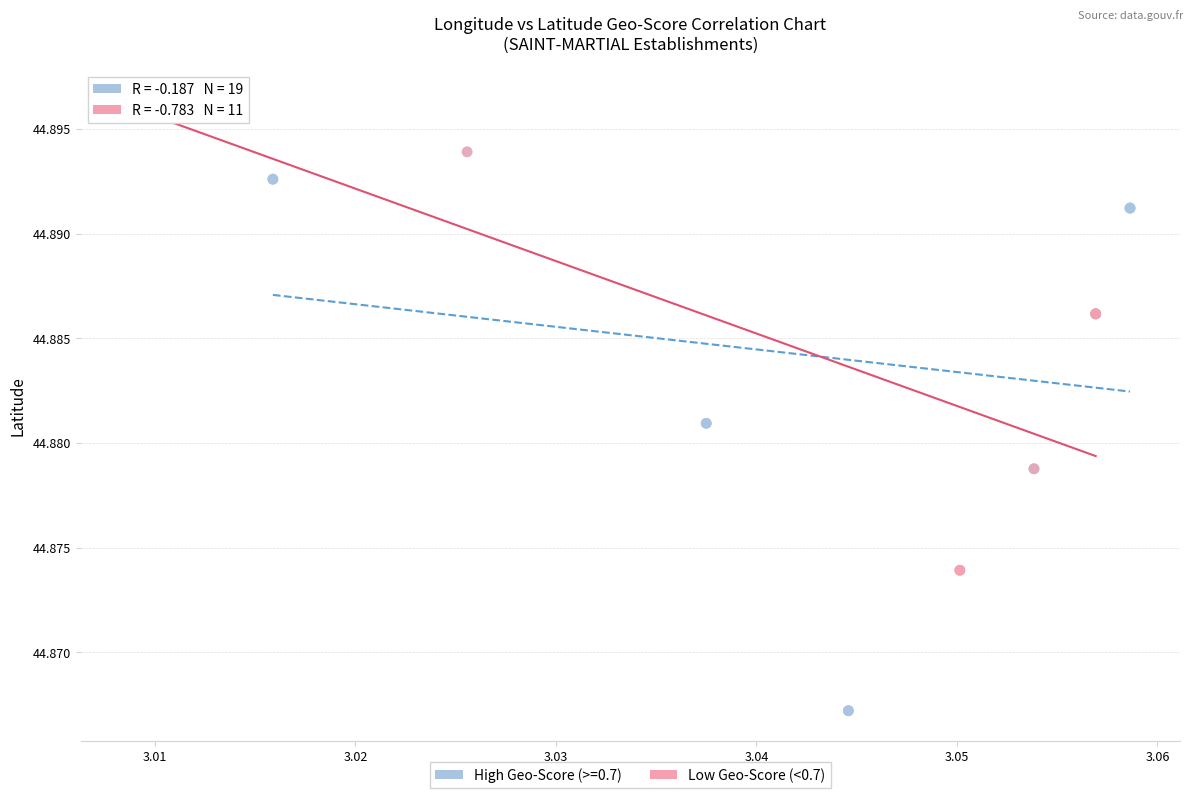

Which series reaches the minimum Y coordinate?

High Geo-Score (>=0.7)